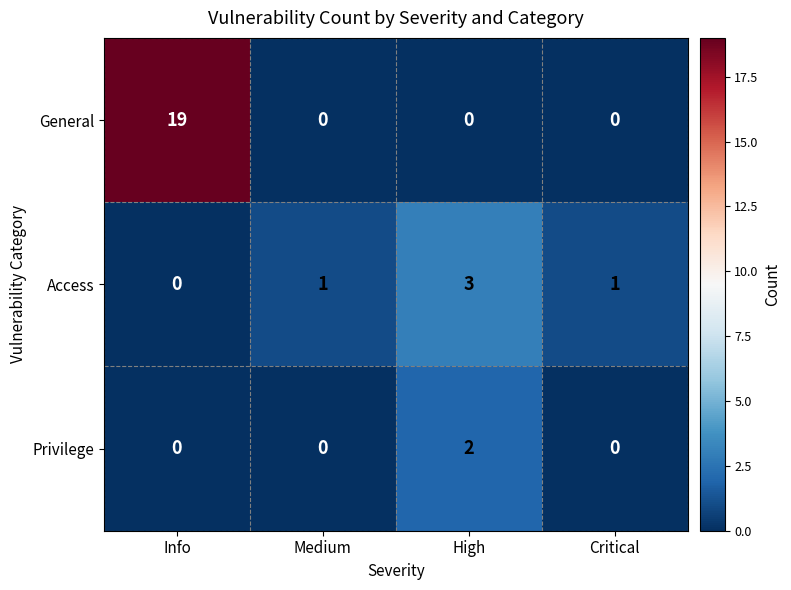

What is the sum of the Access values at High and Critical?

4